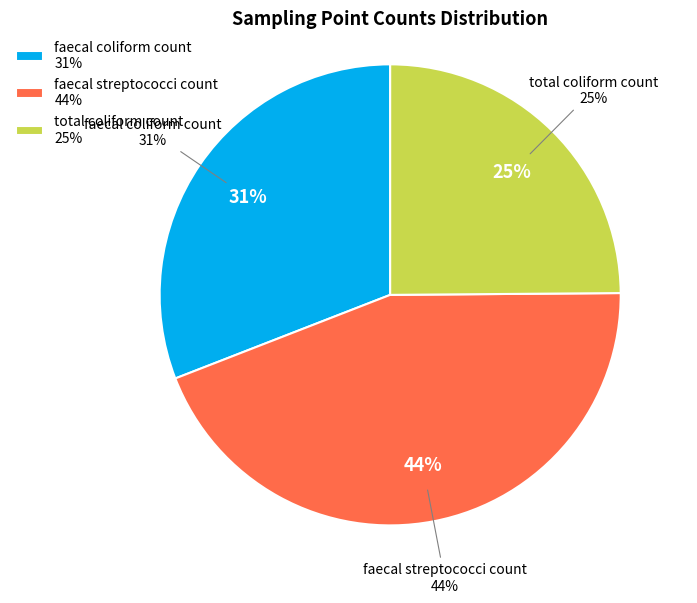

Is it true that faecal streptococci count is 44% of the pie?

True